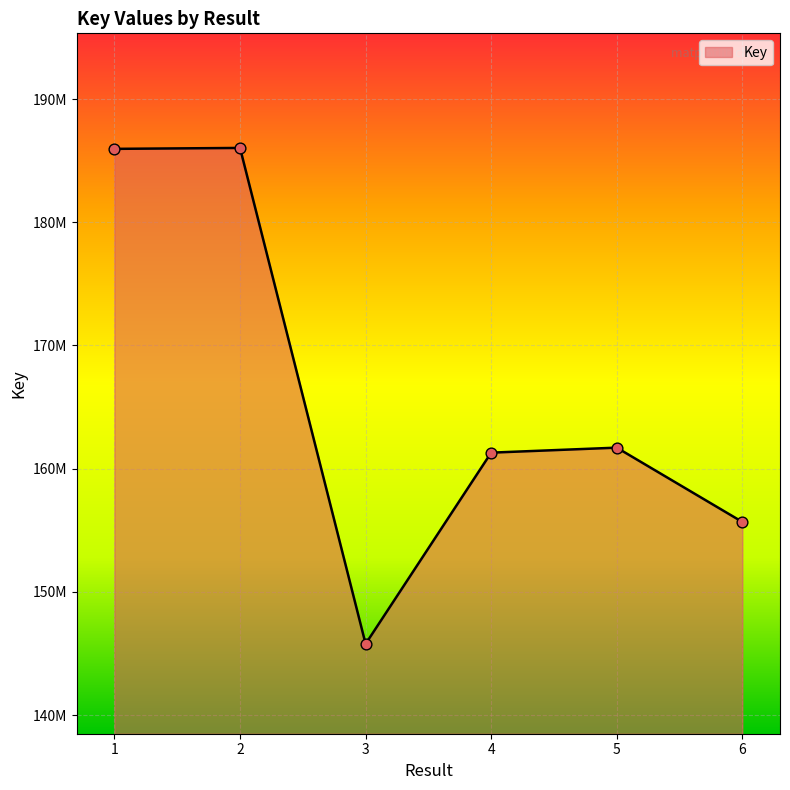

What is the change in value from 5 to 6?

-6029488